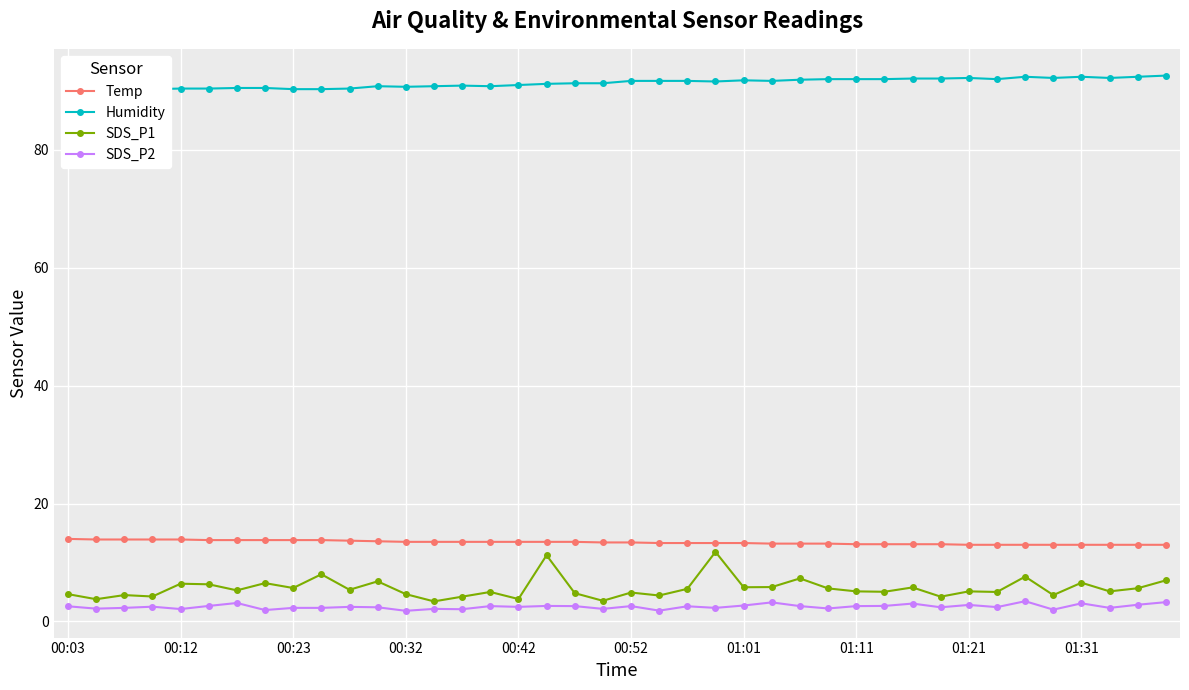

Which series has the widest spread of values?

SDS_P1